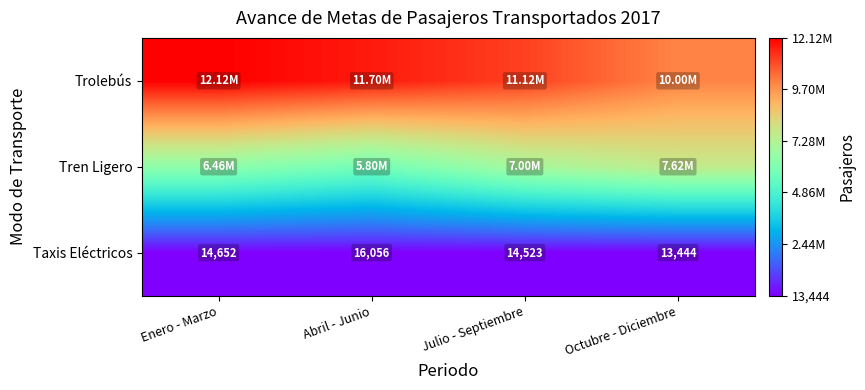

What is the difference between the second highest and second lowest values in the Taxis Eléctricos series?

129